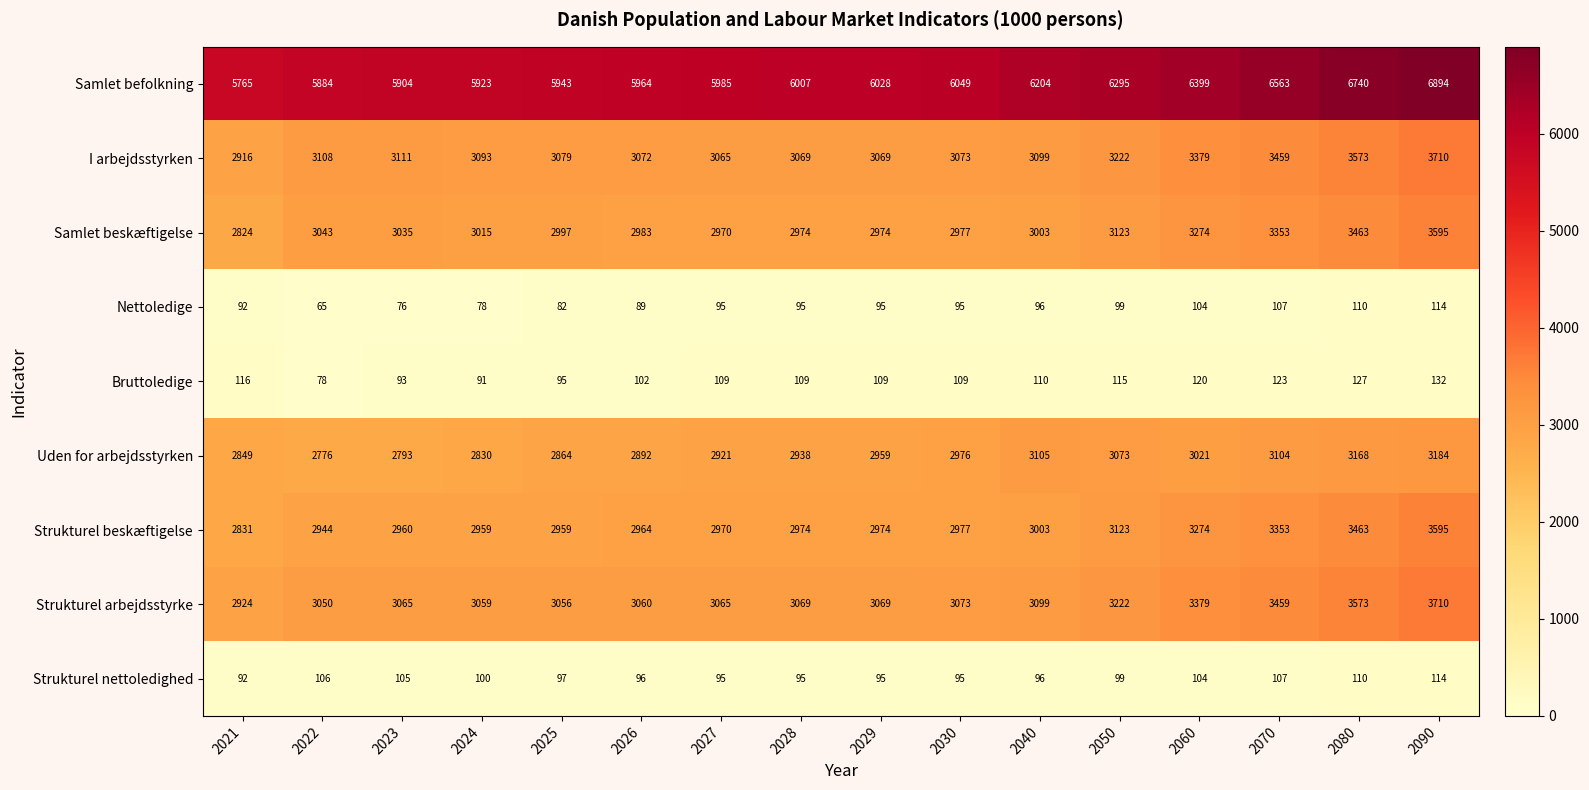

What is the sum of the Strukturel beskæftigelse values at 2026 and 2040?

5967